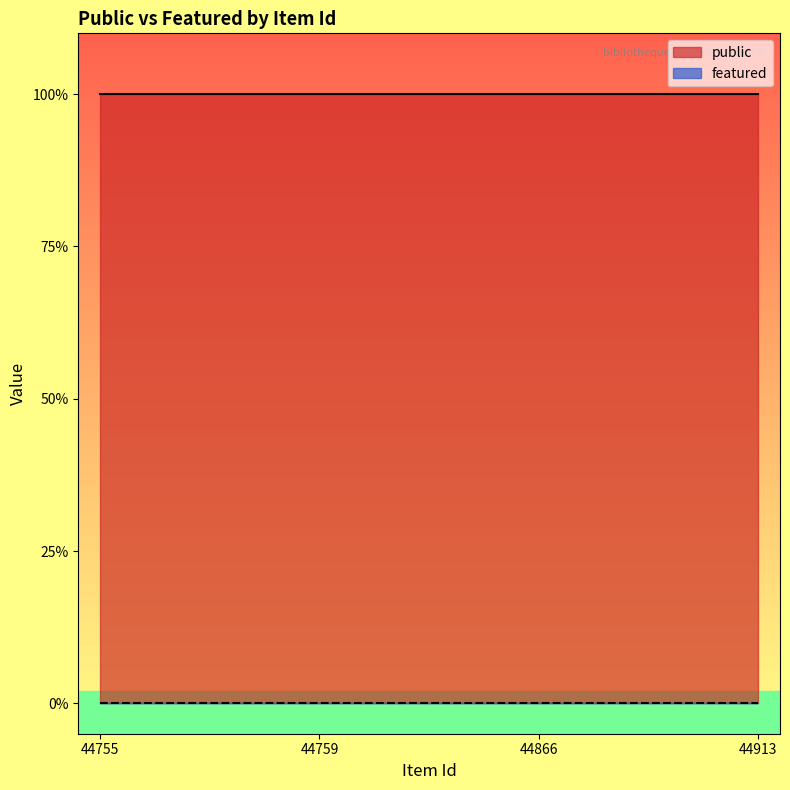

What is the total value across all series at 44913?

1